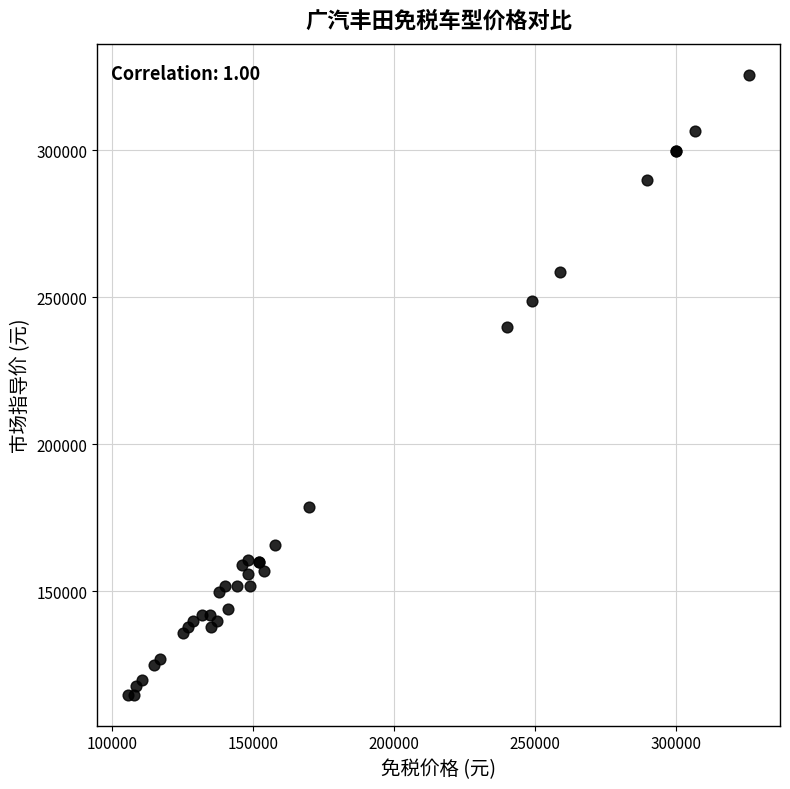

What Y value in the scatter plot is closest to 220300?

239800